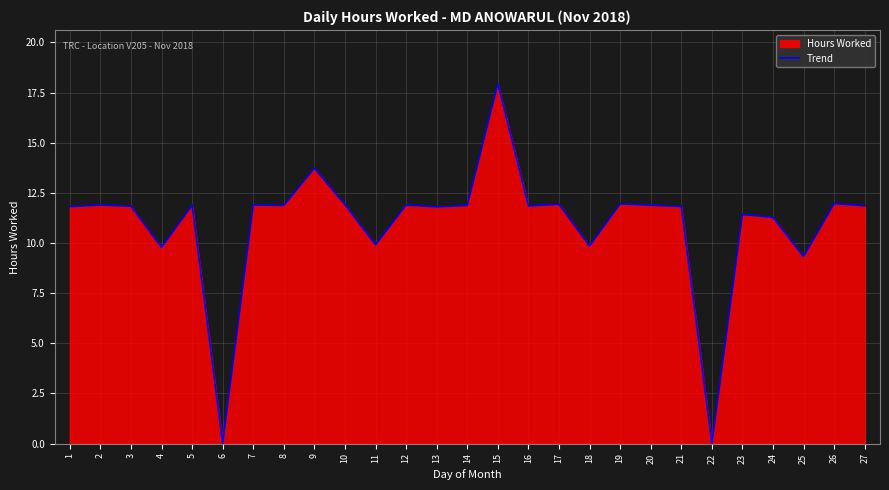

List the labels in order of value, smallest first.

6, 22, 25, 4, 18, 11, 24, 23, 13, 1, 21, 3, 16, 27, 8, 14, 5, 20, 2, 7, 12, 10, 17, 19, 26, 9, 15